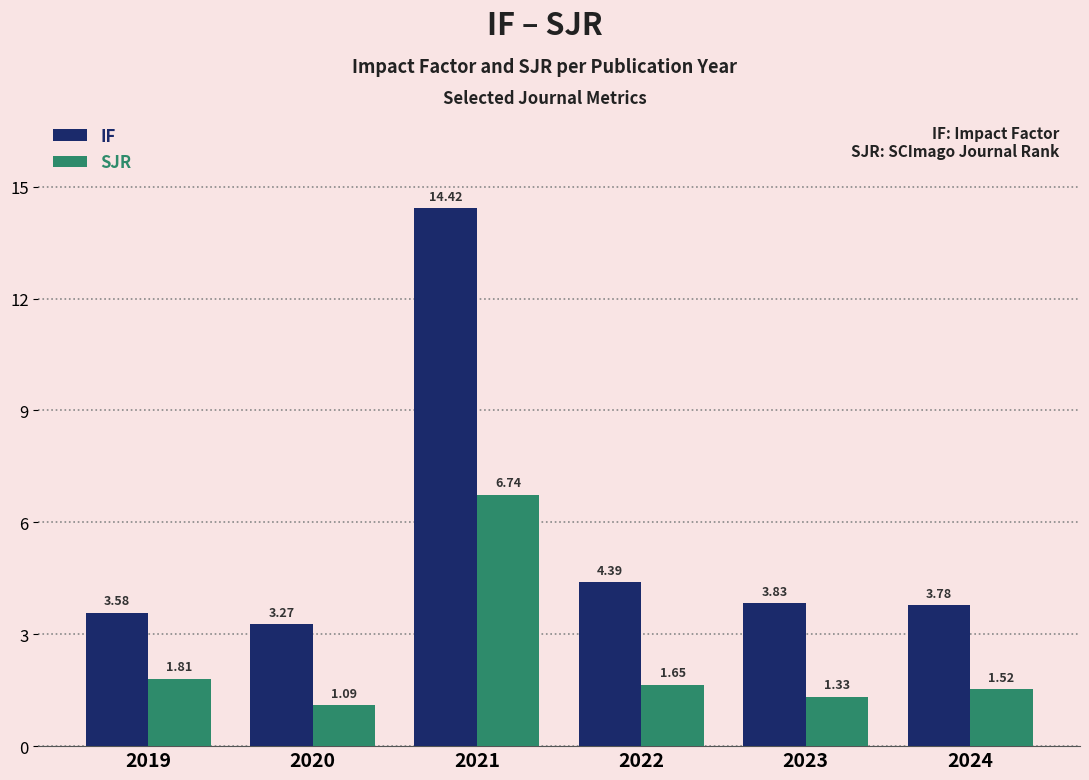

At which category does the chart reach its minimum across all series?

2020